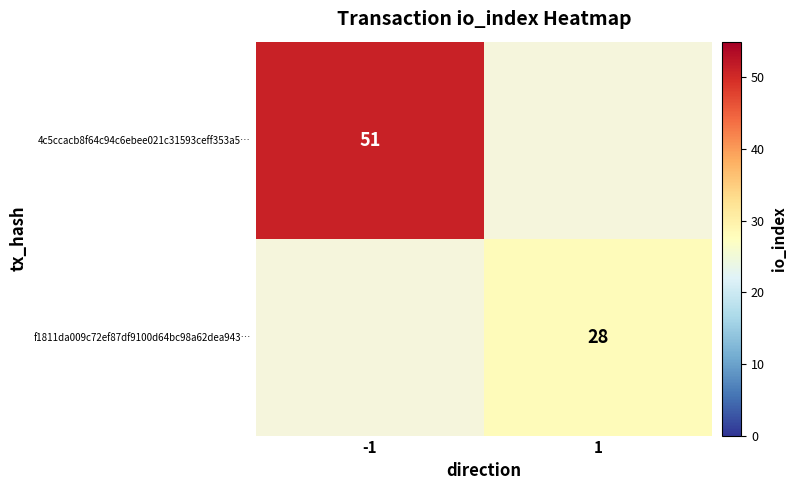

Is it true that 4c5ccacb8f64c94c6ebee021c31593ceff353a5… equals 67 at -1?

False